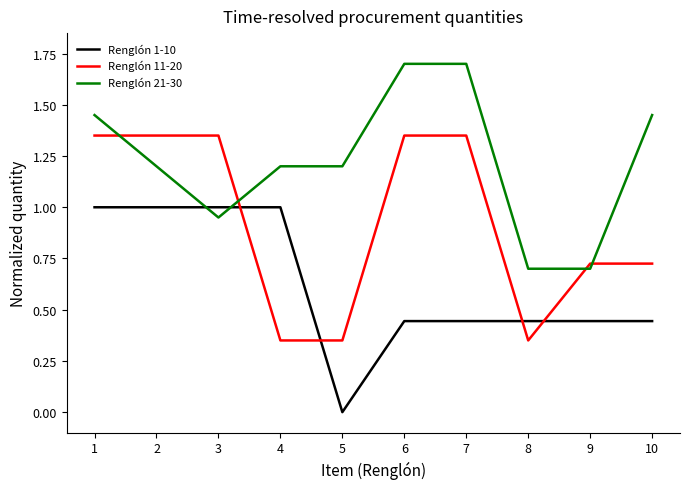

Which series has the largest total across all categories?

Renglón 21-30